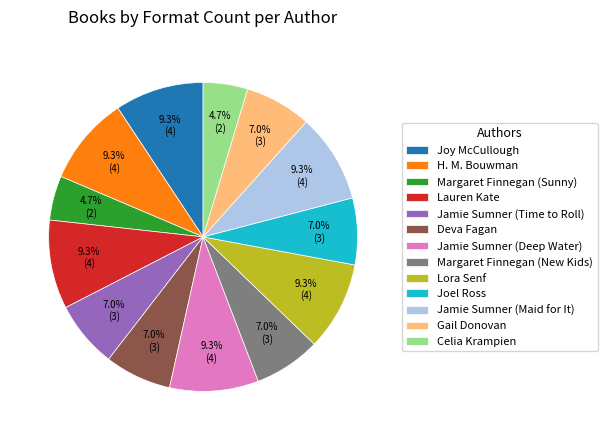

How many slices are in this pie chart?

13